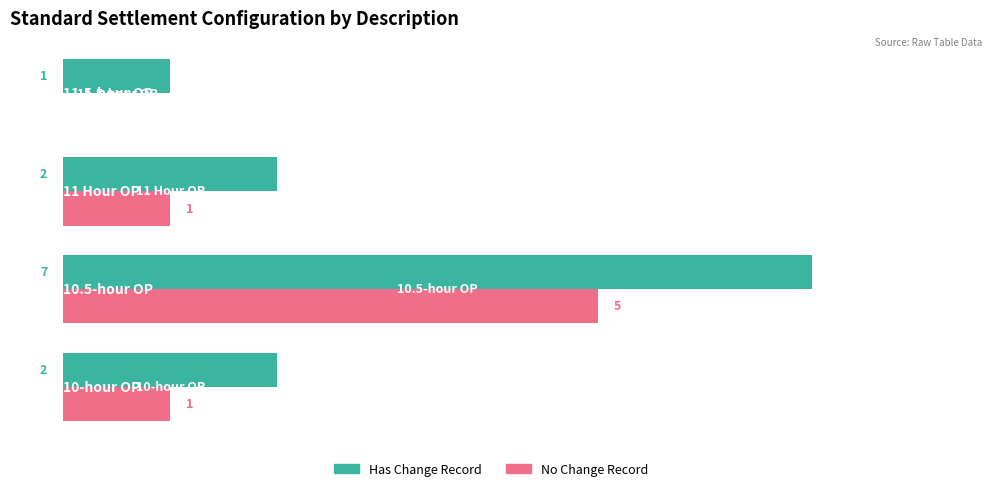

Which series has the largest total across all categories?

Has Change Record